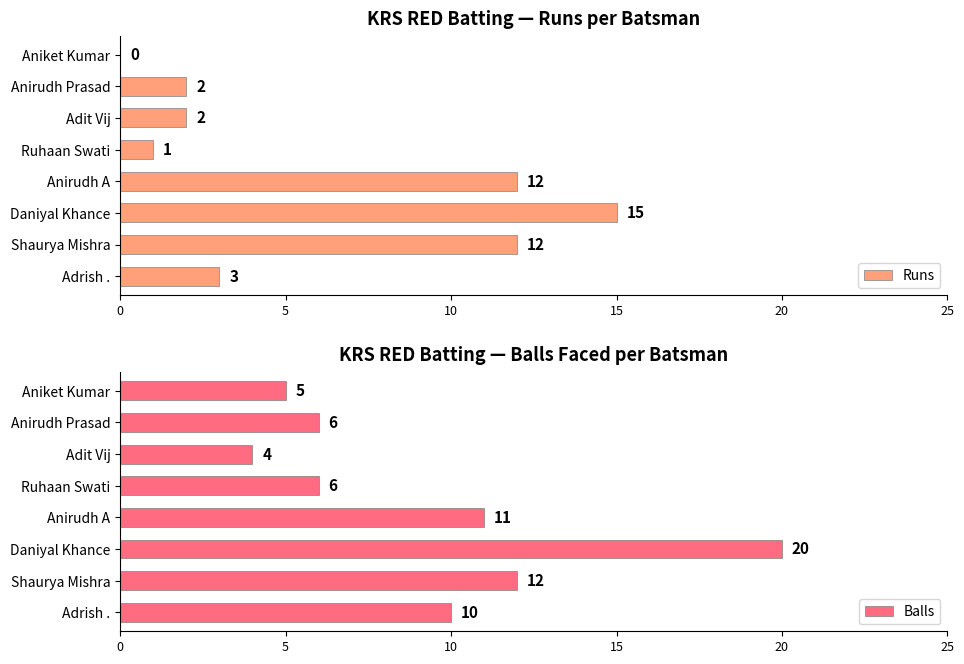

List the series in order of their overall mean, highest first.

Balls, Runs